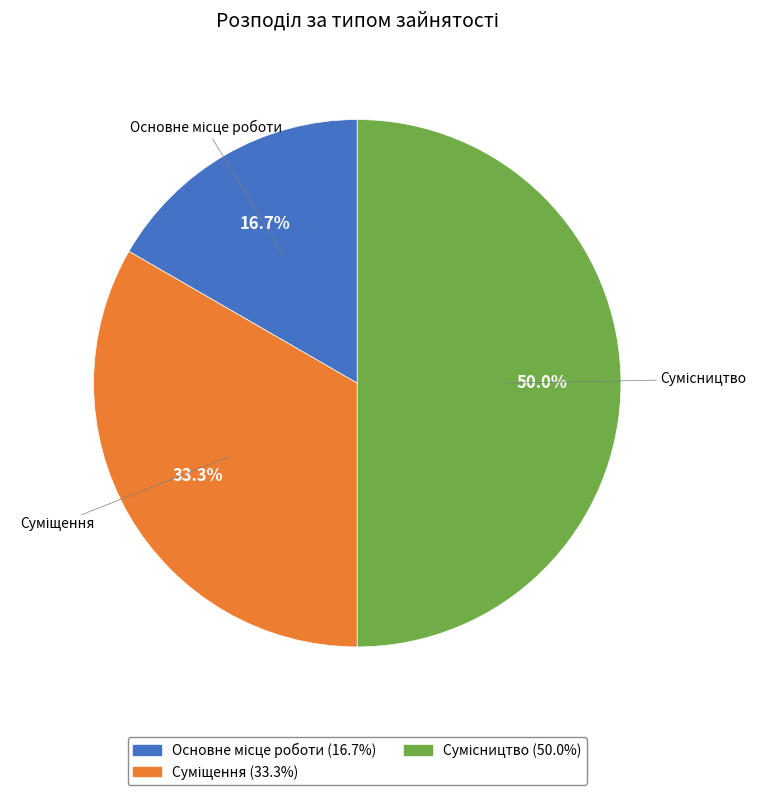

How many slices are in this pie chart?

3